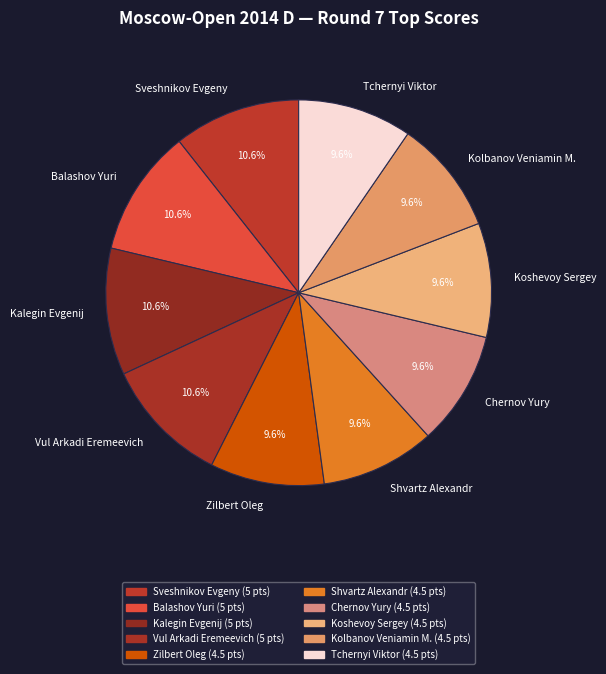

How many segments does this pie chart have?

10